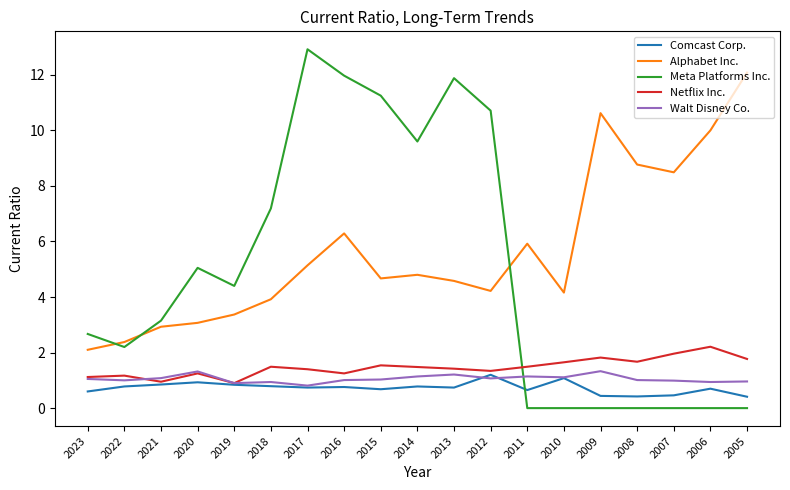

How many intersections are there between Meta Platforms Inc. and Comcast Corp.?

1